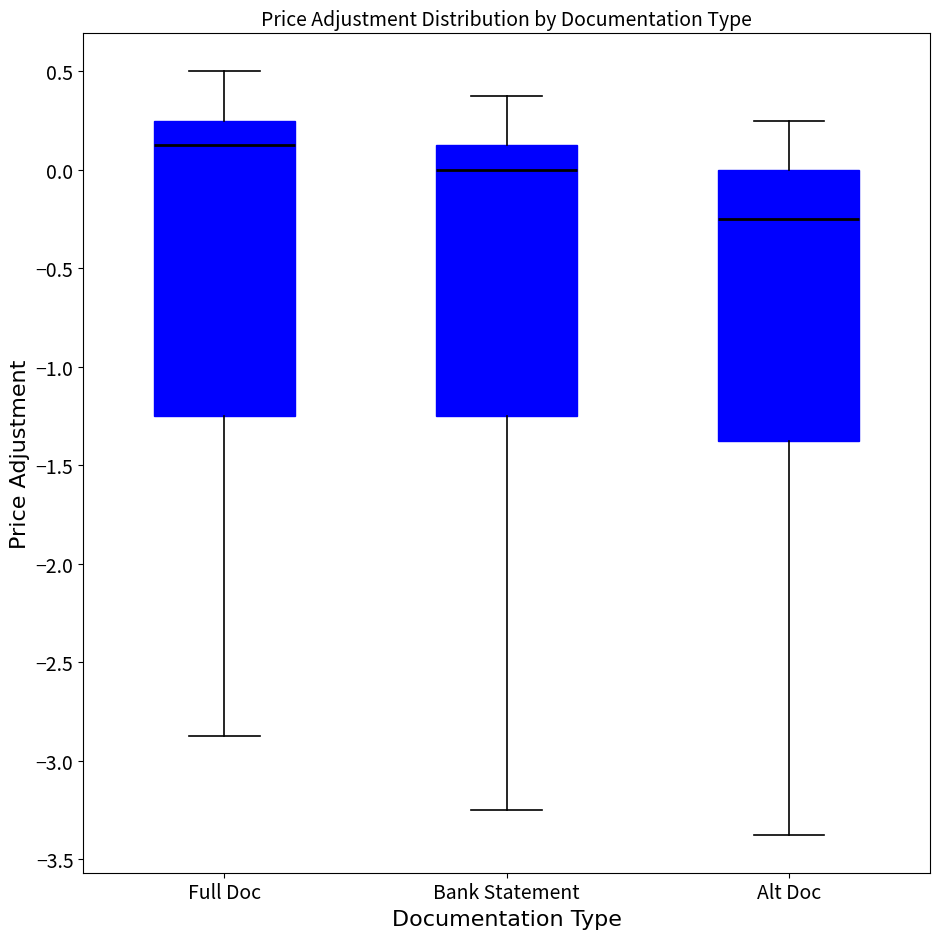

Where does the upper whisker of the box for Bank Statement end on the y-axis? The values are not printed on the chart, so give them approximately, as read against the axis.

0.40